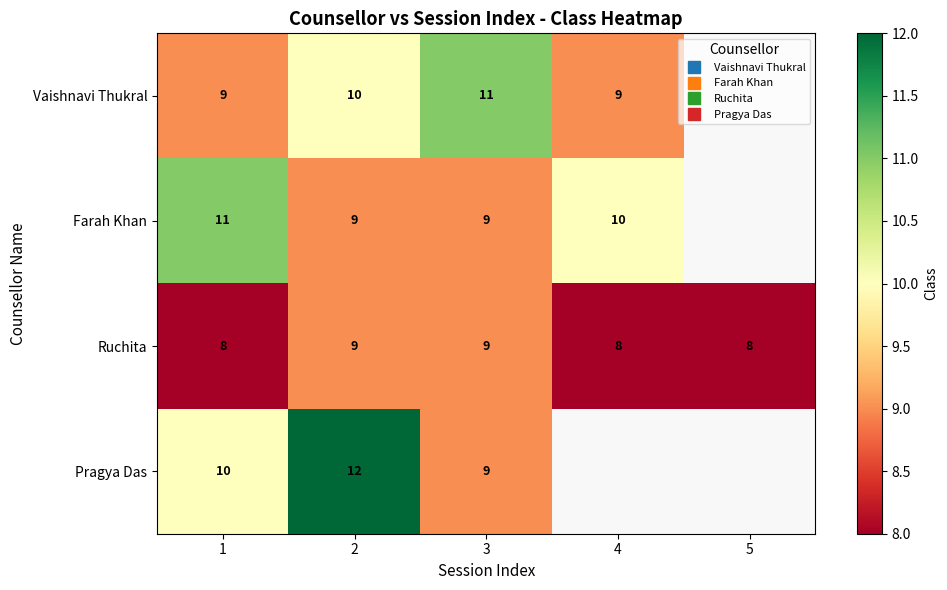

True or false: Farah Khan has a value of 6.5 at 1.

False